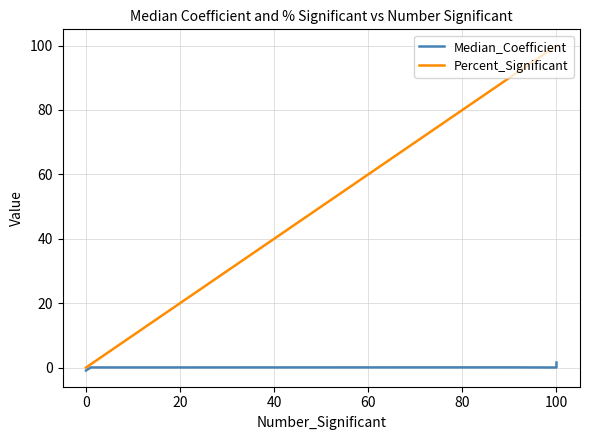

At how many categories does at least one series exceed 89?

10